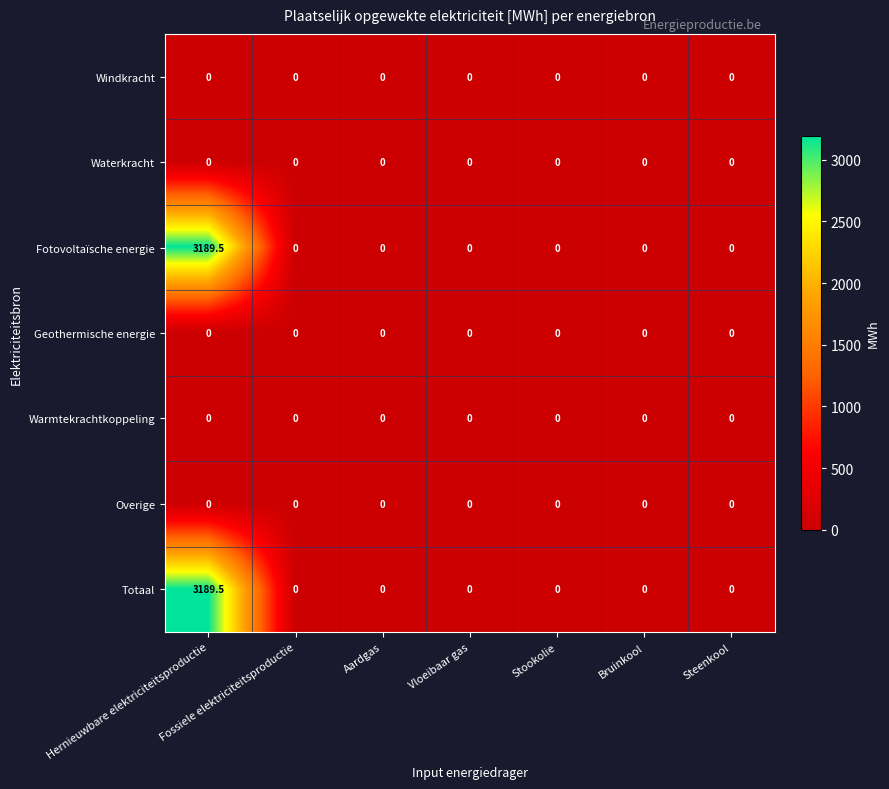

What is the difference between the highest and lowest values at Hernieuwbare elektriciteitsproductie?

3189.5